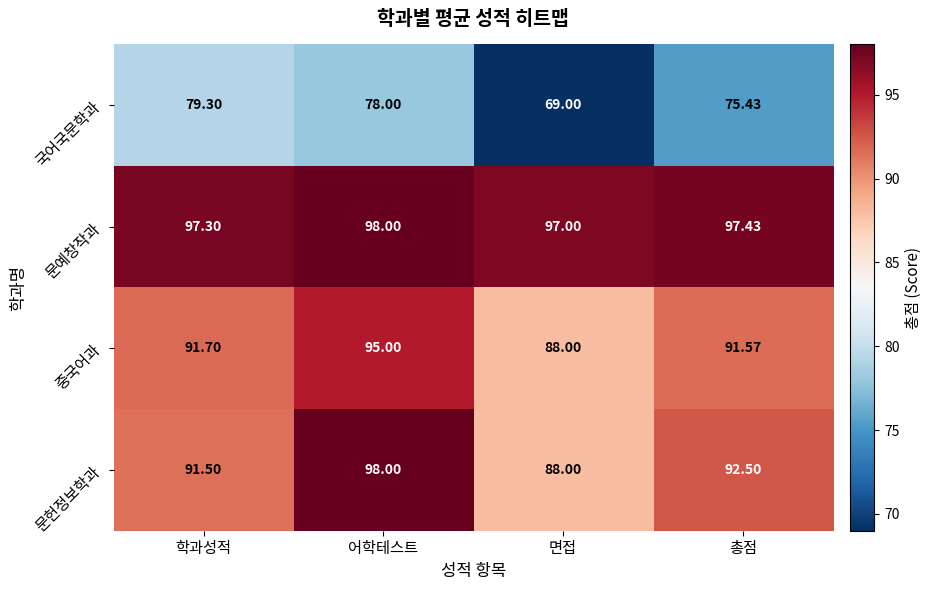

Rank the series at 학과성적 from highest to lowest value.

문예창작과, 중국어과, 문헌정보학과, 국어국문학과